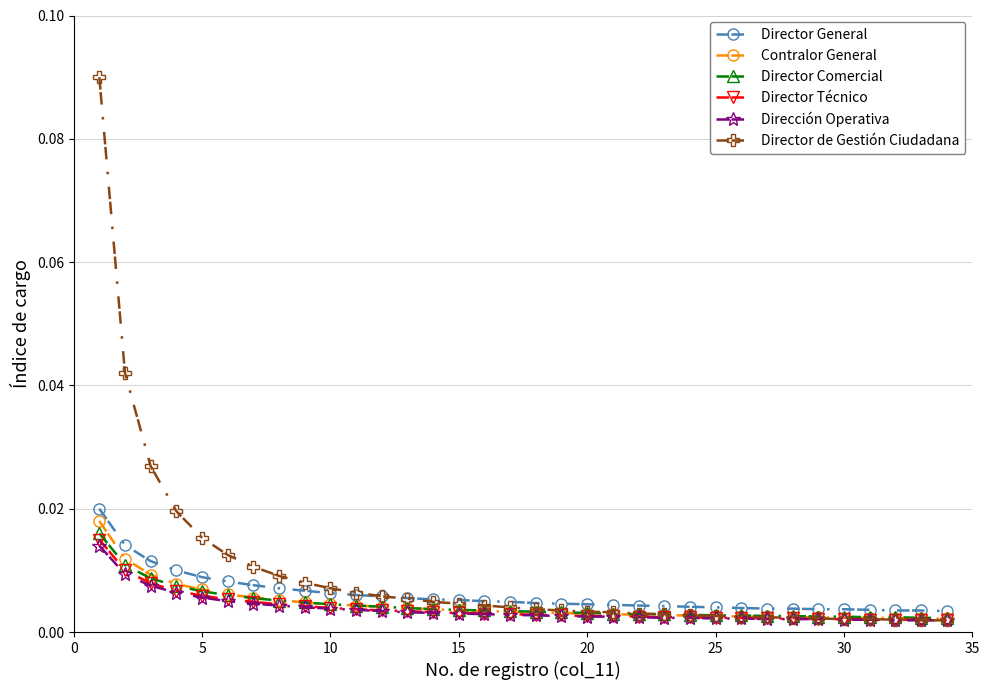

How many Director Comercial values are between 0 and 1?

34